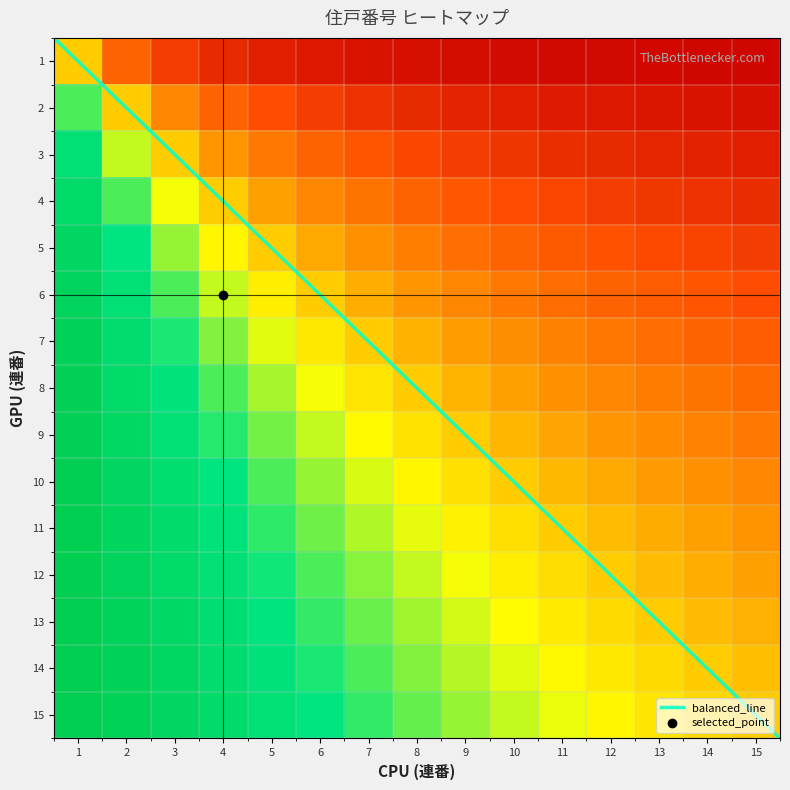

What is the difference between the Row2 values at 14 and 12?

0.1